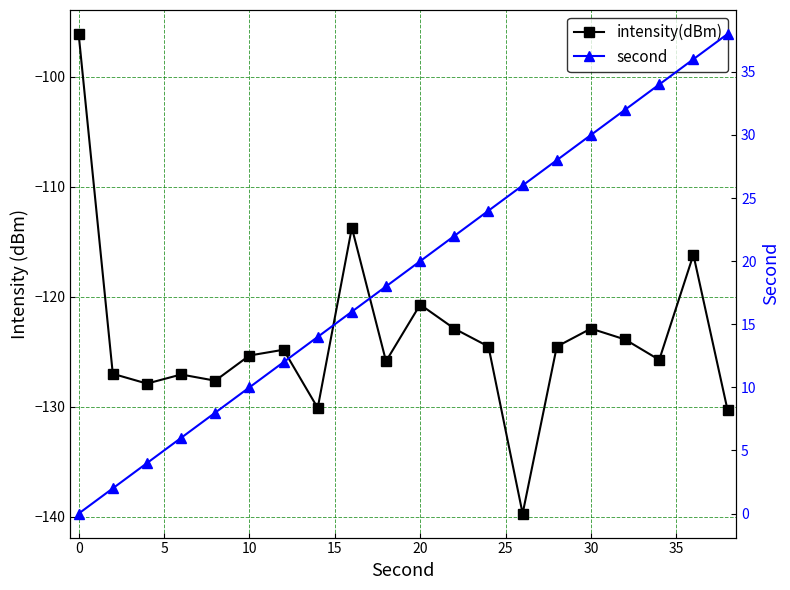

List the series in order of their overall mean, highest first.

second, intensity(dBm)